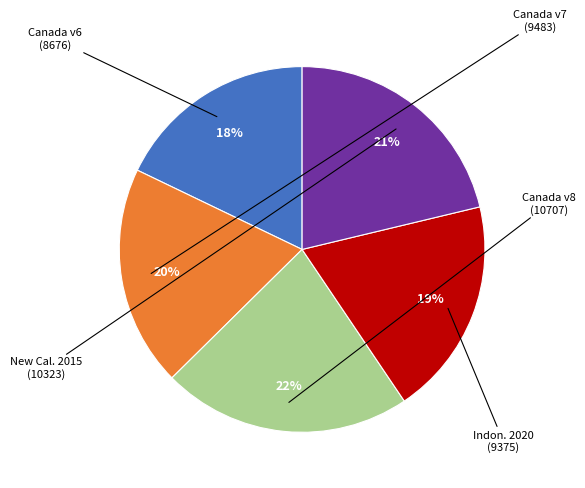

To the nearest percent, what is the average slice percentage?

20%